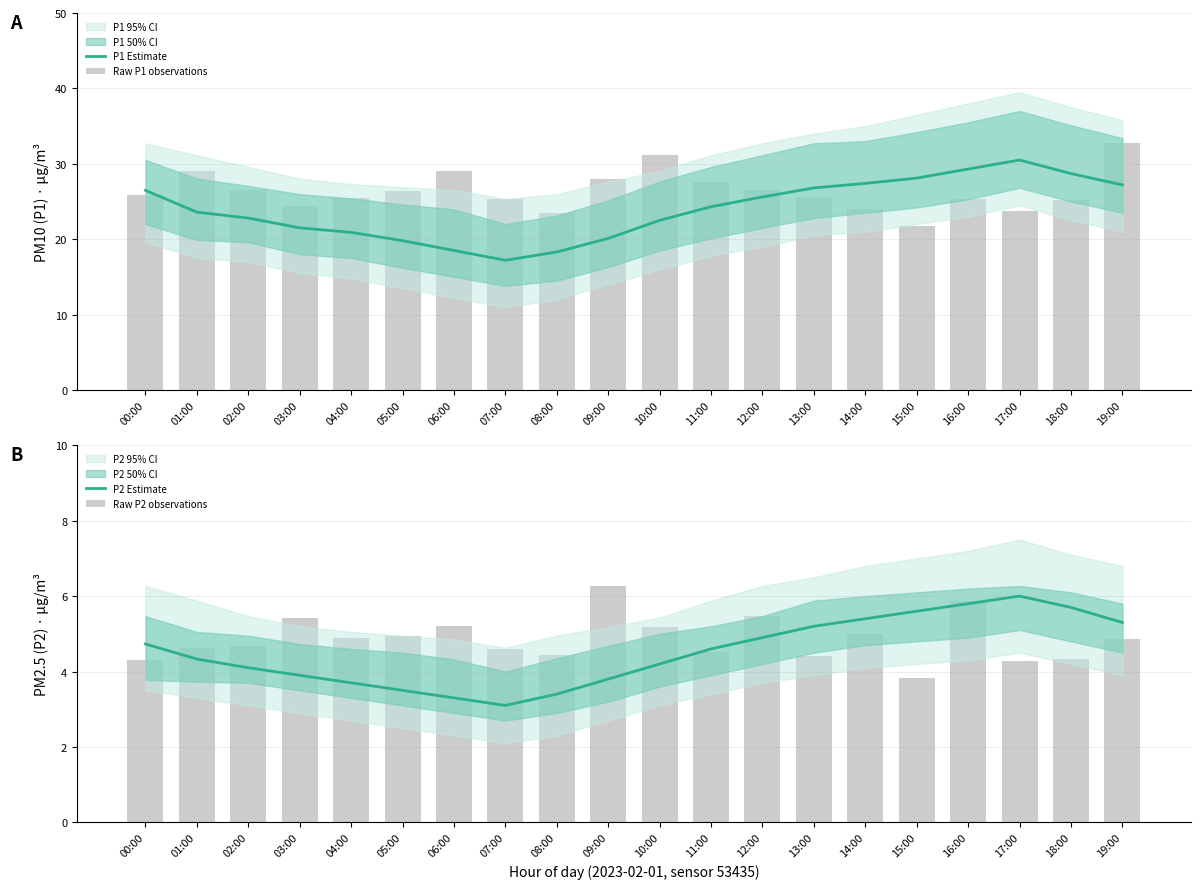

Reading left to right, extract all data points from this chart.

P1 Estimate: 00:00=26.5	01:00=23.6	02:00=22.8	03:00=21.5	04:00=20.9	05:00=19.8	06:00=18.5	07:00=17.2	08:00=18.3	09:00=20.1	10:00=22.5	11:00=24.3	12:00=25.6	13:00=26.8	14:00=27.4	15:00=28.1	16:00=29.3	17:00=30.5	18:00=28.7	19:00=27.2
Raw P1 observations: 00:00=25.9	01:00=29.0	02:00=26.5	03:00=24.4	04:00=25.4	05:00=26.3	06:00=29.0	07:00=25.3	08:00=23.4	09:00=28.0	10:00=31.1	11:00=27.6	12:00=26.5	13:00=25.6	14:00=23.9	15:00=21.8	16:00=25.4	17:00=23.8	18:00=25.1	19:00=32.7
P2 Estimate: 00:00=4.7	01:00=4.3	02:00=4.1	03:00=3.9	04:00=3.7	05:00=3.5	06:00=3.3	07:00=3.1	08:00=3.4	09:00=3.8	10:00=4.2	11:00=4.6	12:00=4.9	13:00=5.2	14:00=5.4	15:00=5.6	16:00=5.8	17:00=6.0	18:00=5.7	19:00=5.3
Raw P2 observations: 00:00=4.3	01:00=4.6	02:00=4.7	03:00=5.4	04:00=4.9	05:00=4.9	06:00=5.2	07:00=4.6	08:00=4.4	09:00=6.3	10:00=5.2	11:00=4.5	12:00=5.5	13:00=4.4	14:00=5.0	15:00=3.8	16:00=5.9	17:00=4.3	18:00=4.3	19:00=4.8